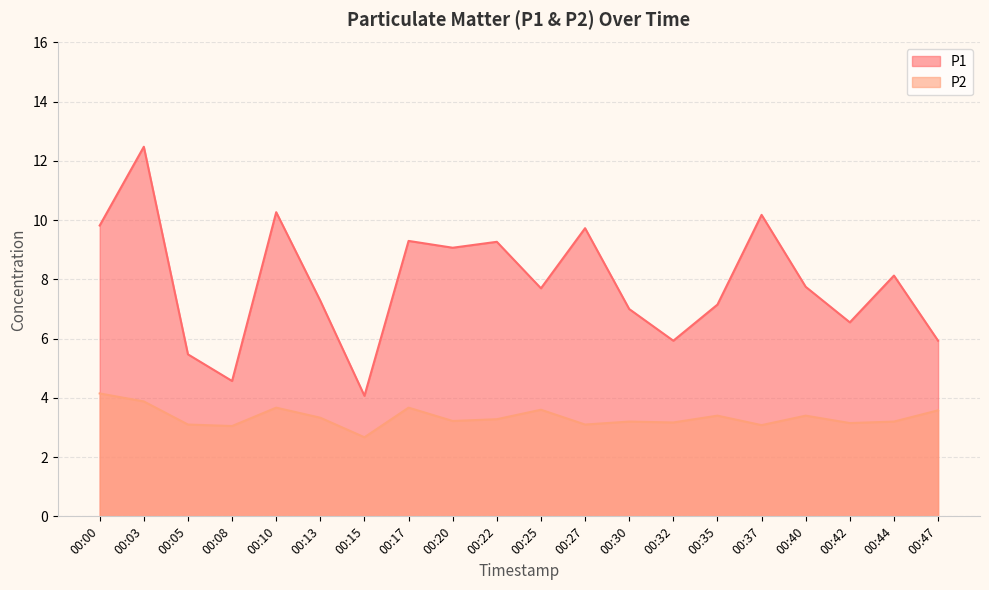

True or false: P2 and P1 intersect in this chart.

False